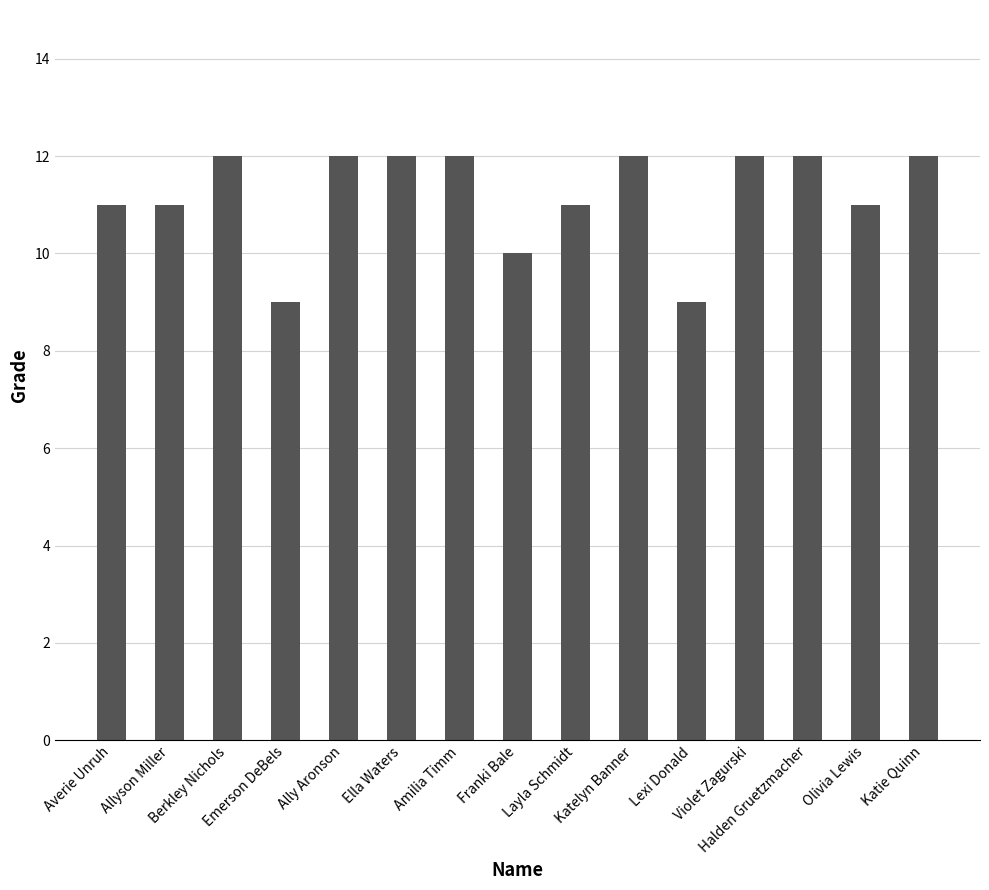

True or false: the data shows 9 at Lexi Donald.

True